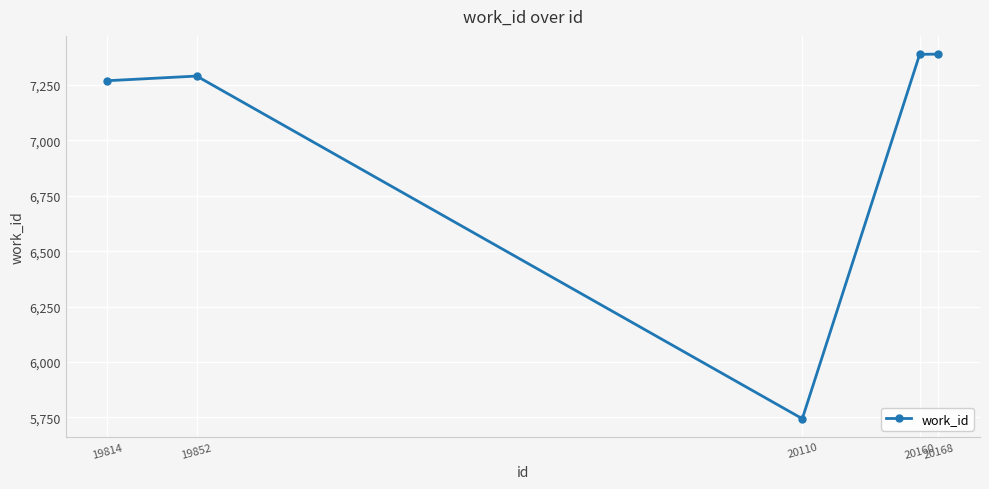

What is the average value?

7016